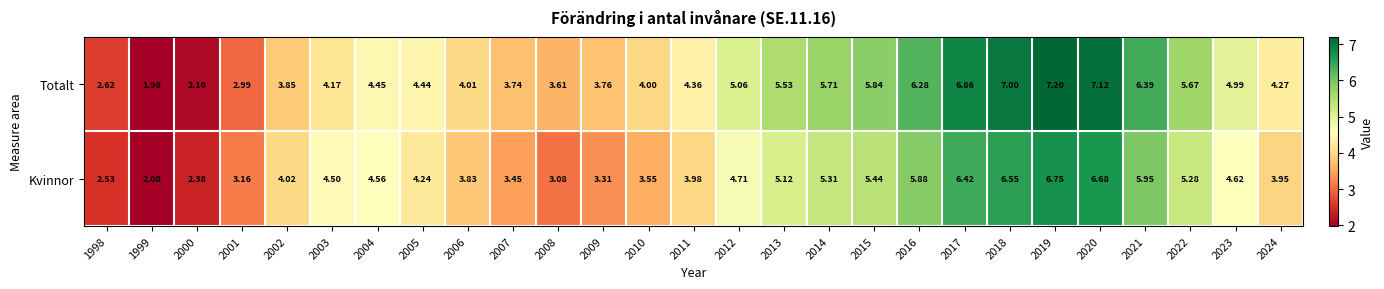

Between 2007 and 2009, which series saw the biggest shift?

Kvinnor